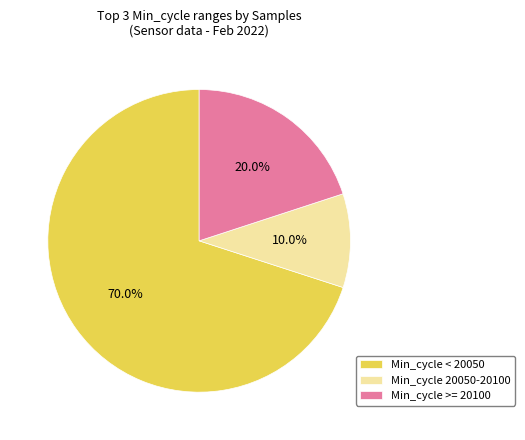

Count the number of slices in the pie.

3